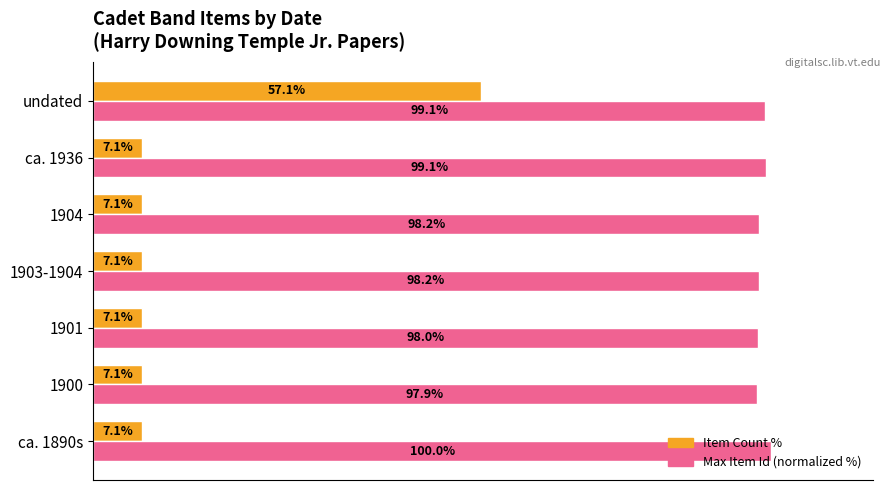

Which series has the largest total across all categories?

Max Item Id (normalized %)